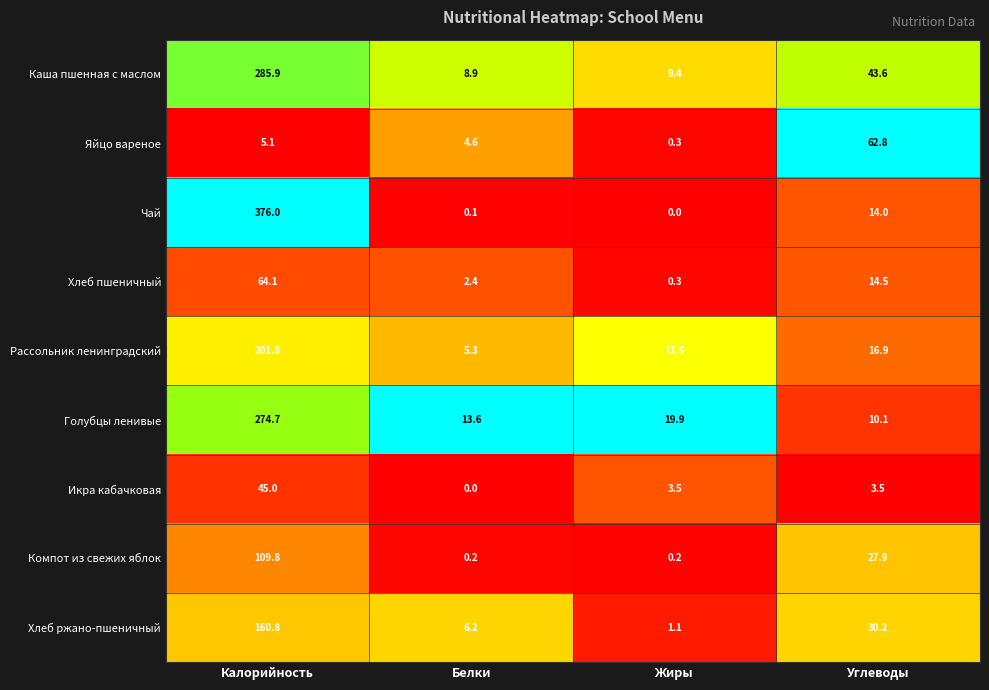

How many series are shown in this chart?

9